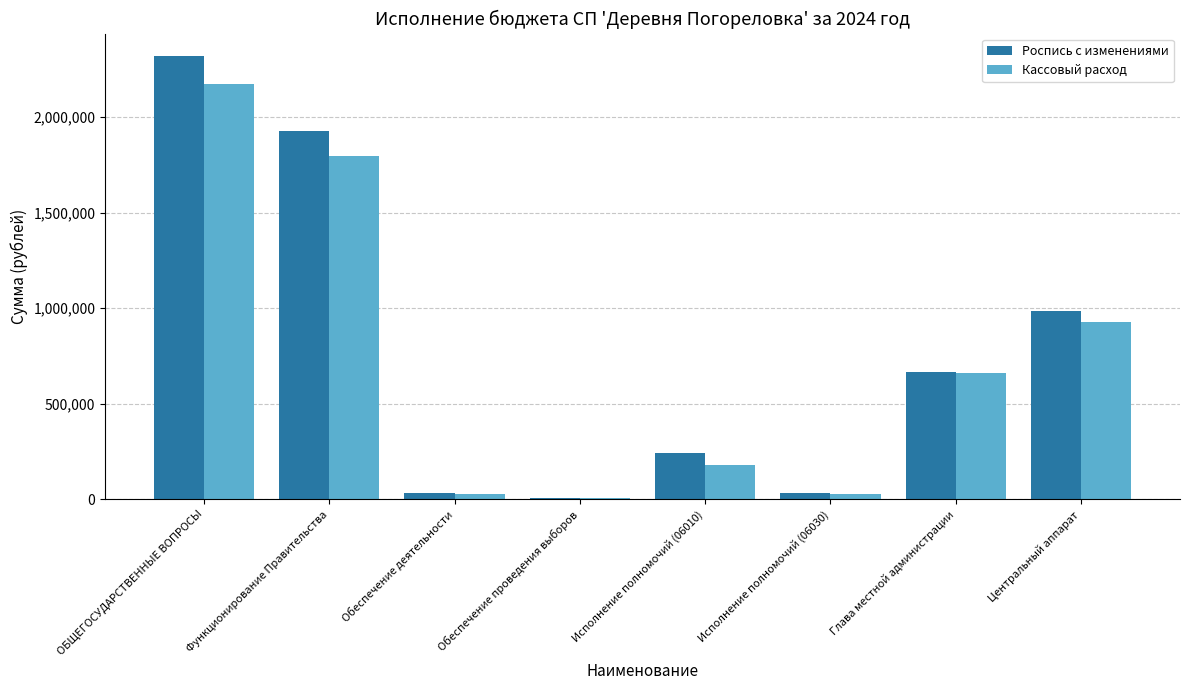

What is the difference between the maximum and second lowest values in the Кассовый расход series?

2144956.7